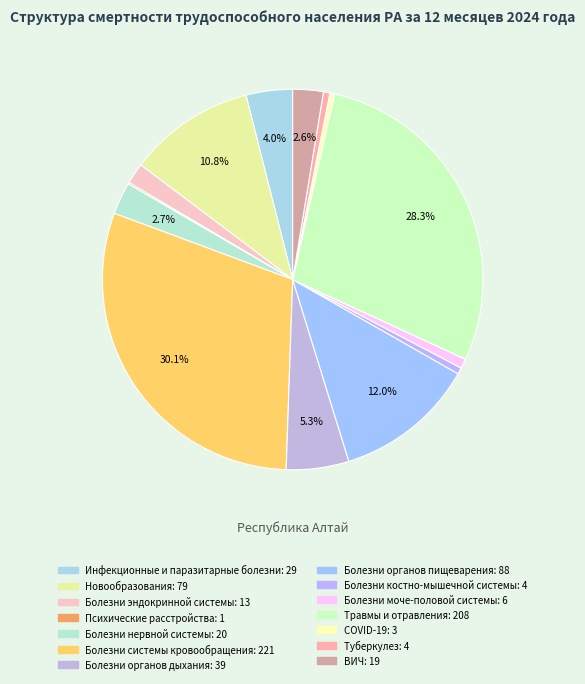

How many segments does this pie chart have?

14